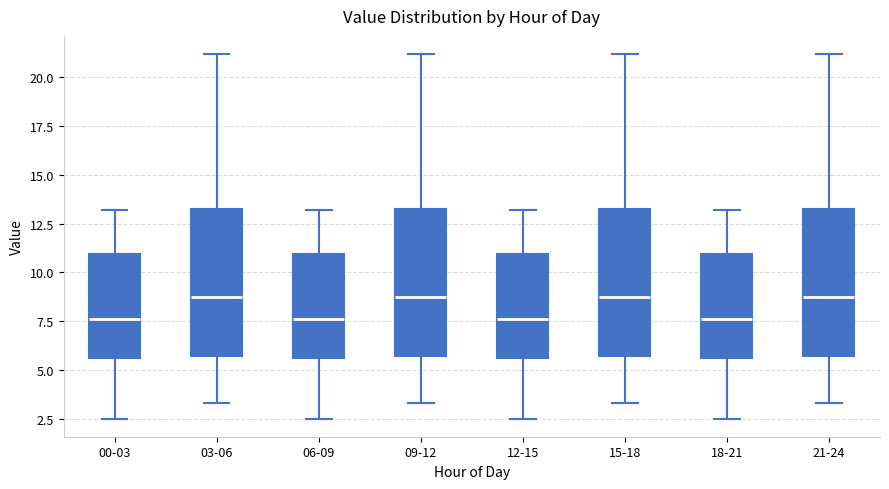

Reading left to right, transcribe this box plot: for each box, give where its median line is, the range the box spans, and where its two whiskers end, as read against the y-axis. The values are not printed on the chart, so give them approximately, as read against the axis.

00-03: median 7.5, box 5.5 to 11.0, whiskers 2.5 to 13.0
03-06: median 9.0, box 5.5 to 13.5, whiskers 3.5 to 21.0
06-09: median 7.5, box 5.5 to 11.0, whiskers 2.5 to 13.0
09-12: median 9.0, box 5.5 to 13.5, whiskers 3.5 to 21.0
12-15: median 7.5, box 5.5 to 11.0, whiskers 2.5 to 13.0
15-18: median 9.0, box 5.5 to 13.5, whiskers 3.5 to 21.0
18-21: median 7.5, box 5.5 to 11.0, whiskers 2.5 to 13.0
21-24: median 9.0, box 5.5 to 13.5, whiskers 3.5 to 21.0